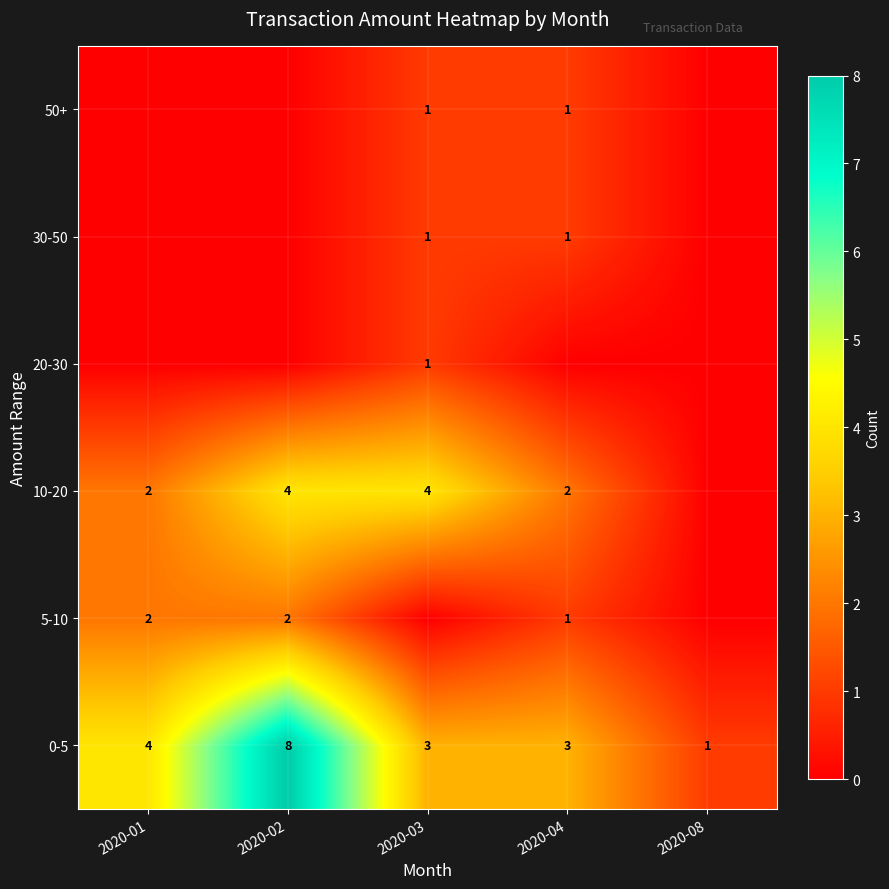

What is the difference between the maximum and minimum values in the 0-5 series?

7